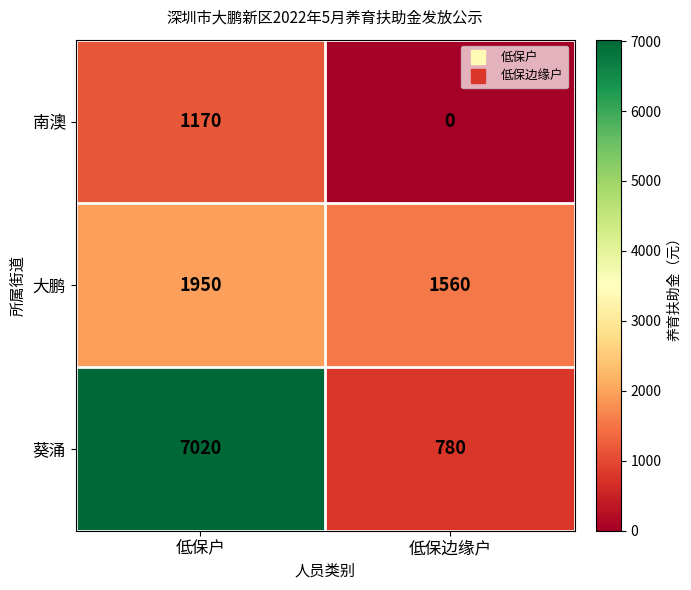

What is the total value across all series at 低保边缘户?

2340